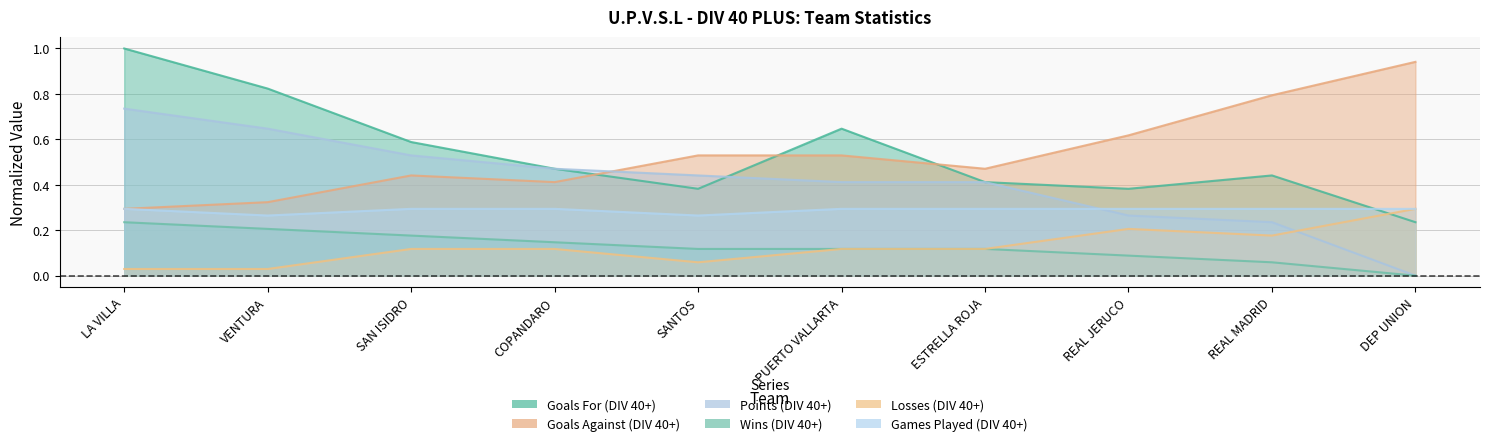

Which series has the largest range (max minus min)?

Goals For (DIV 40+)